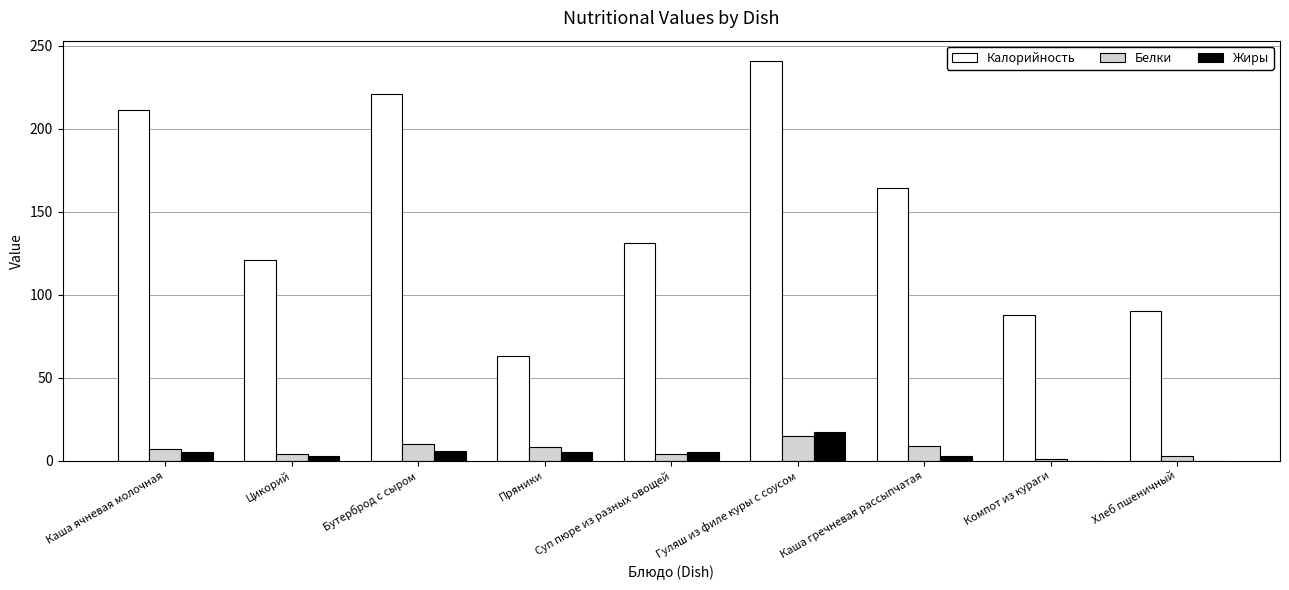

Which series changed the most between Каша гречневая рассыпчатая and Компот из кураги?

Калорийность